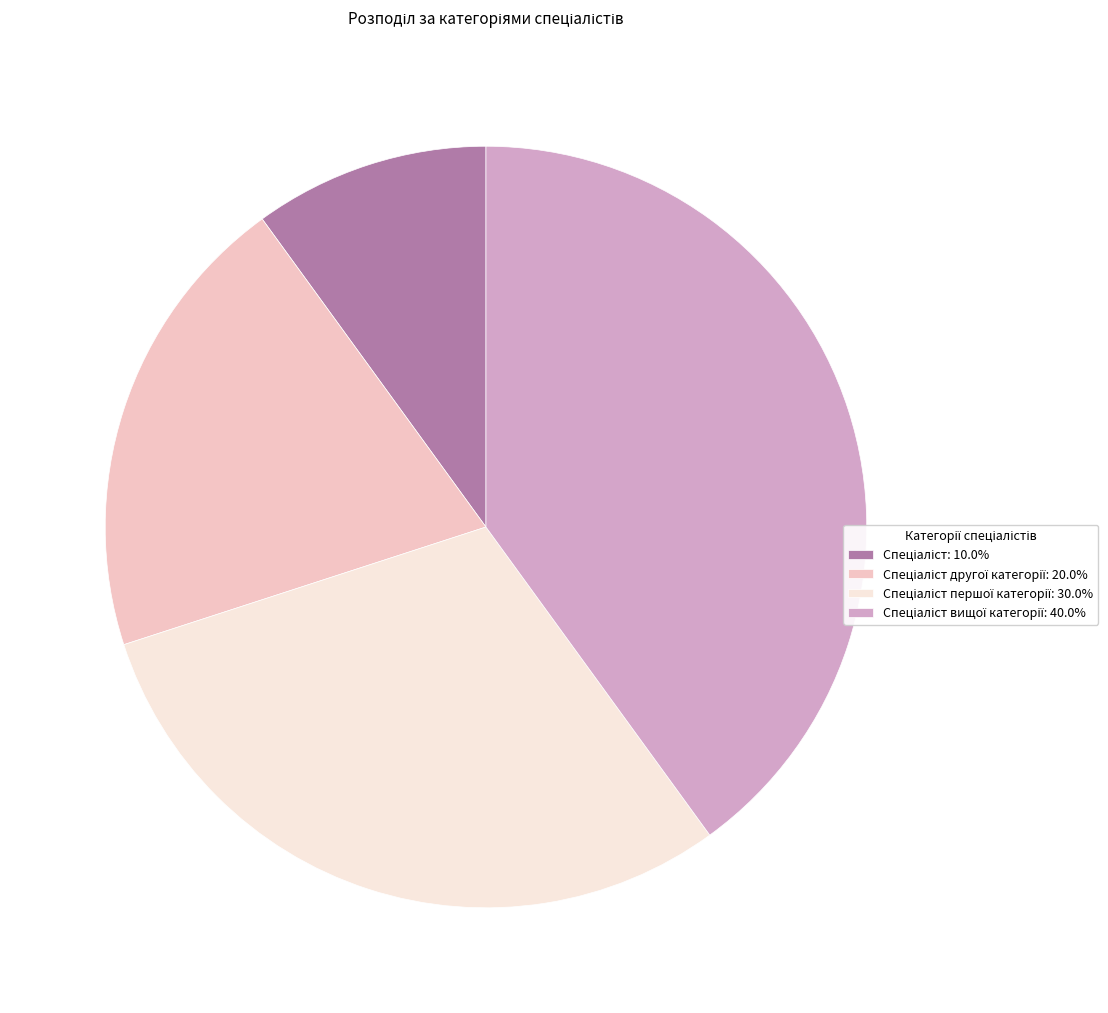

Is there any slice that represents more than half of the pie?

No